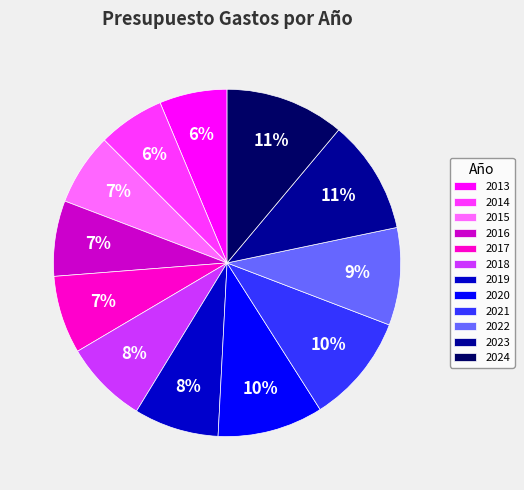

To the nearest percent, what is the combined percentage of 2018 and 2024?

19%